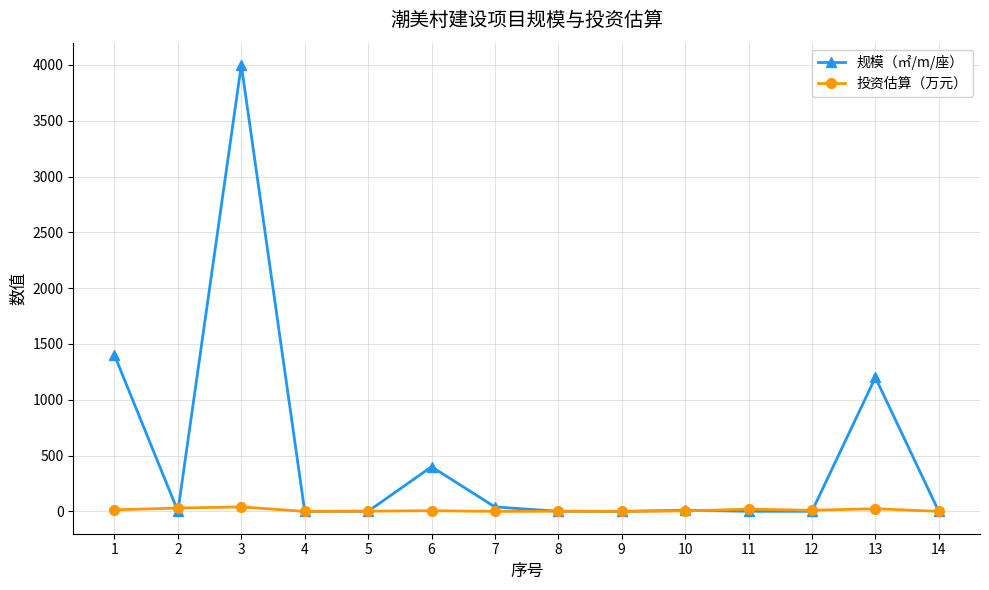

Does the chart display data point markers on the line(s)?

Yes